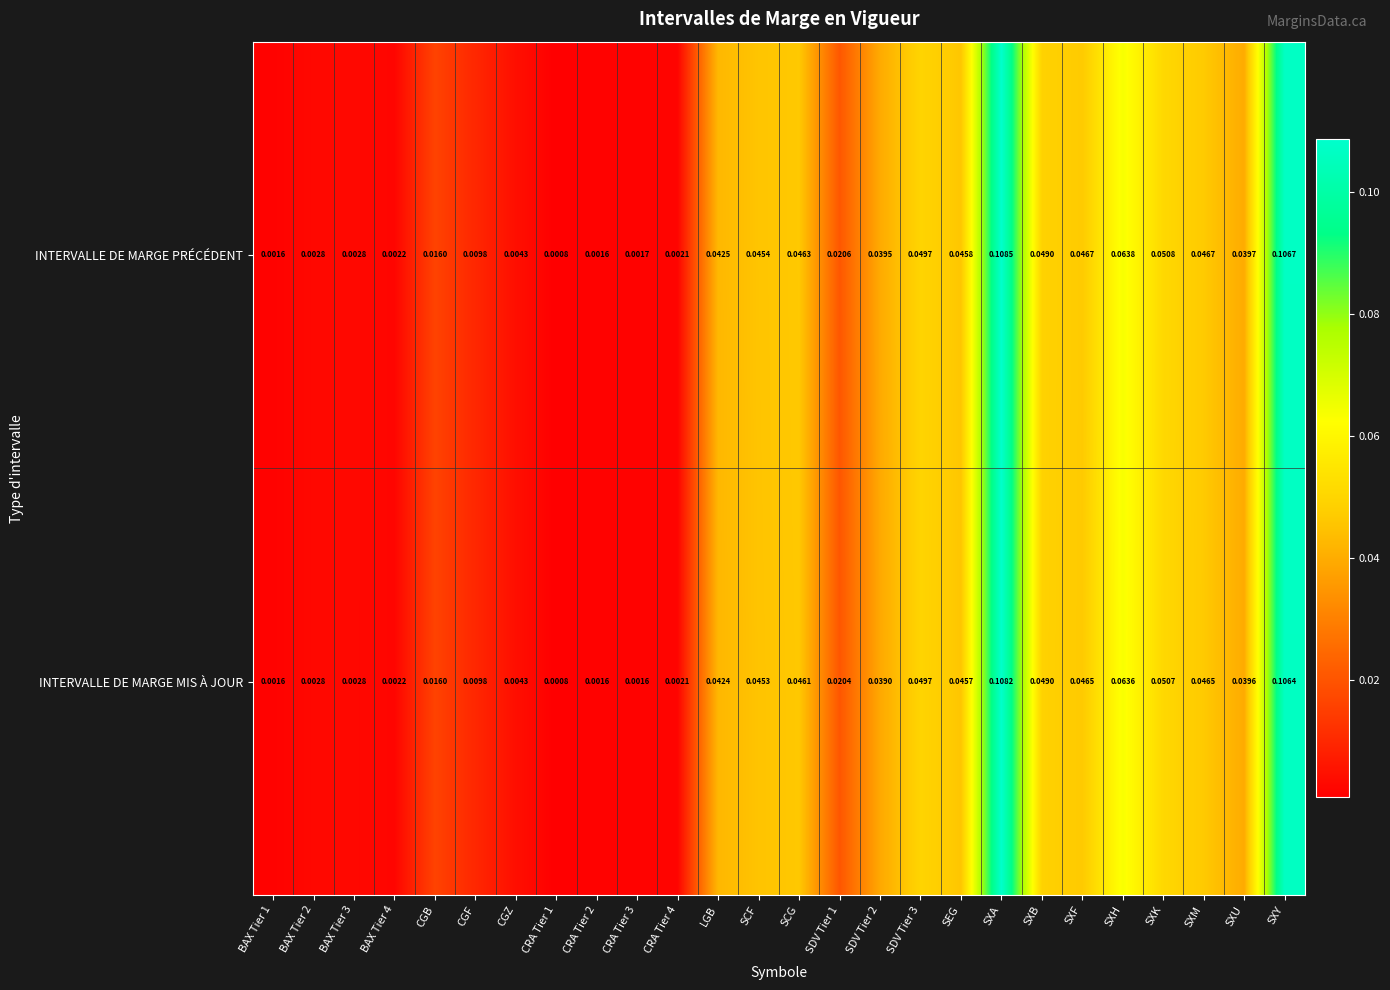

Rank the series at SDV Tier 2 from lowest to highest value.

INTERVALLE DE MARGE MIS À JOUR, INTERVALLE DE MARGE PRÉCÉDENT